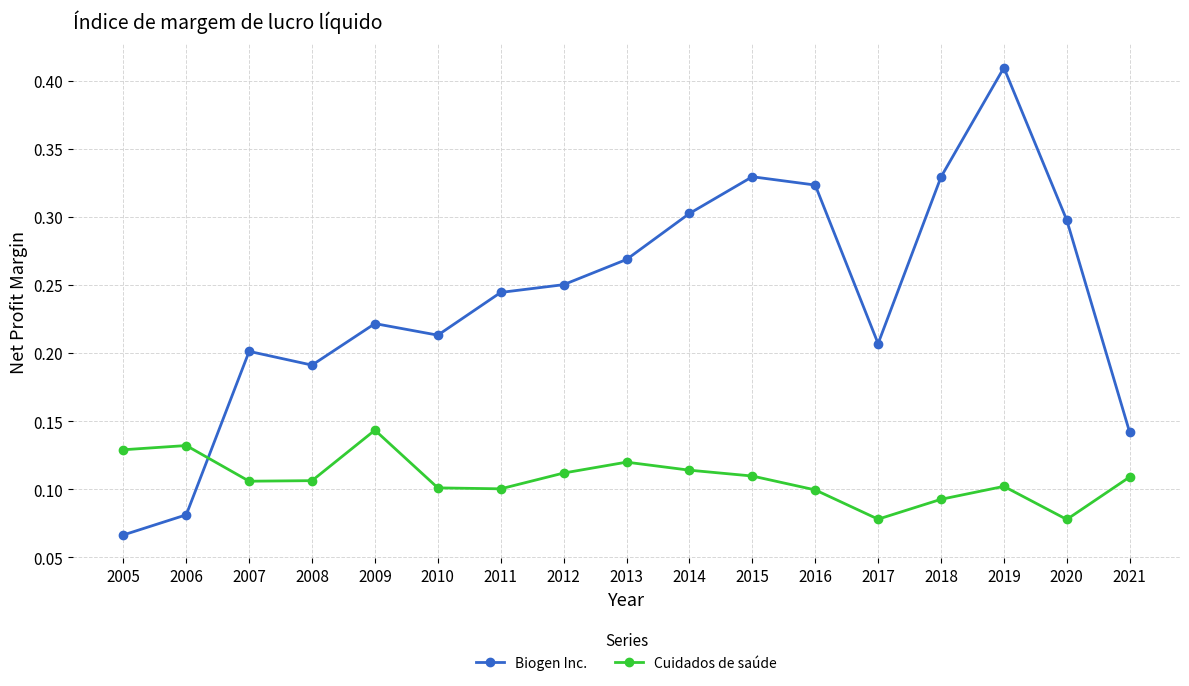

True or false: Cuidados de saúde has more than 2 interior local peaks.

True